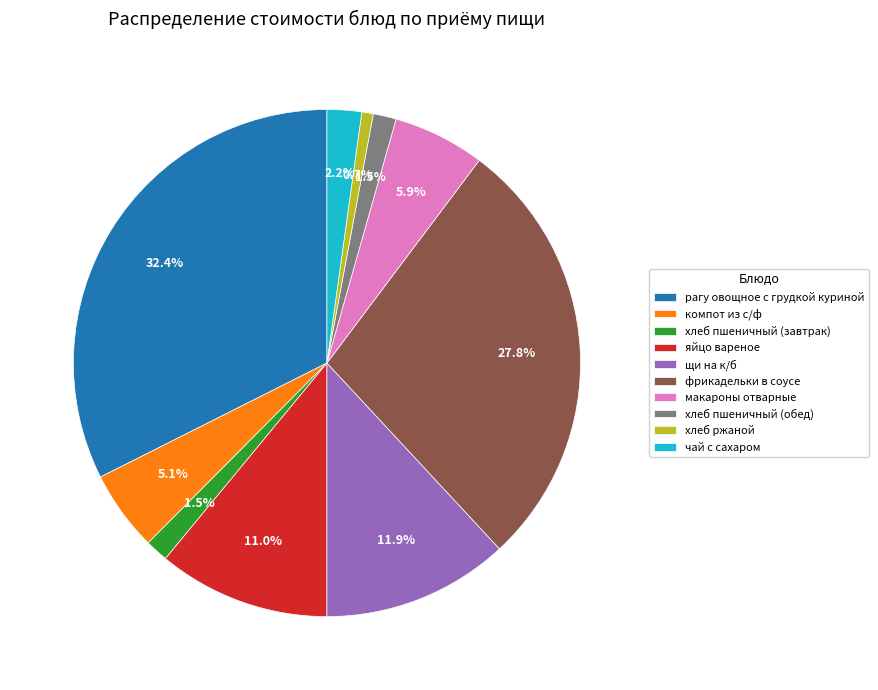

Is компот из с/ф the majority of the pie?

No